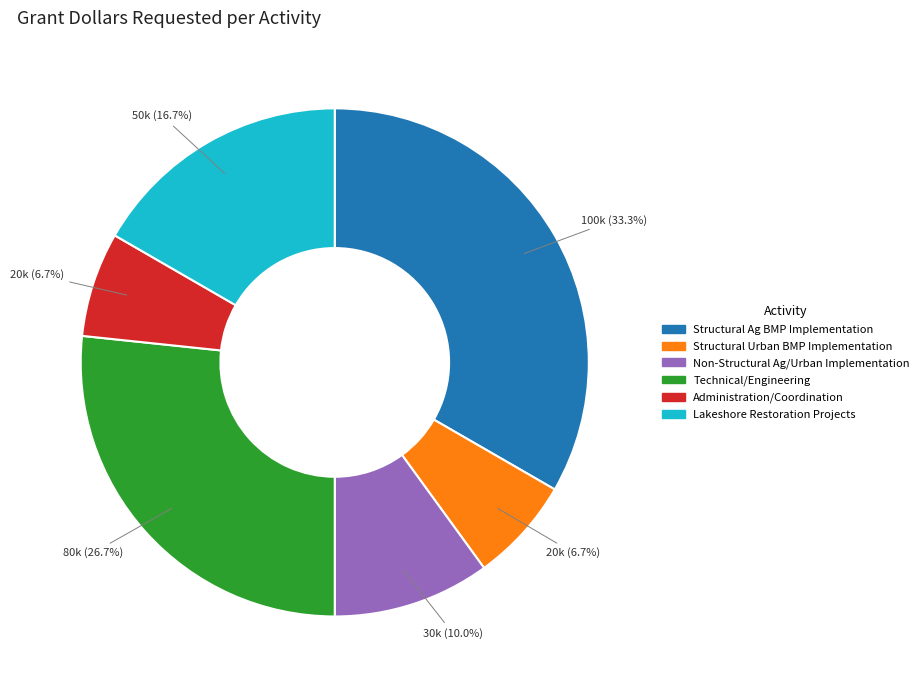

The Non-Structural Ag/Urban Implementation slice represents 1% of the pie. True or false?

False